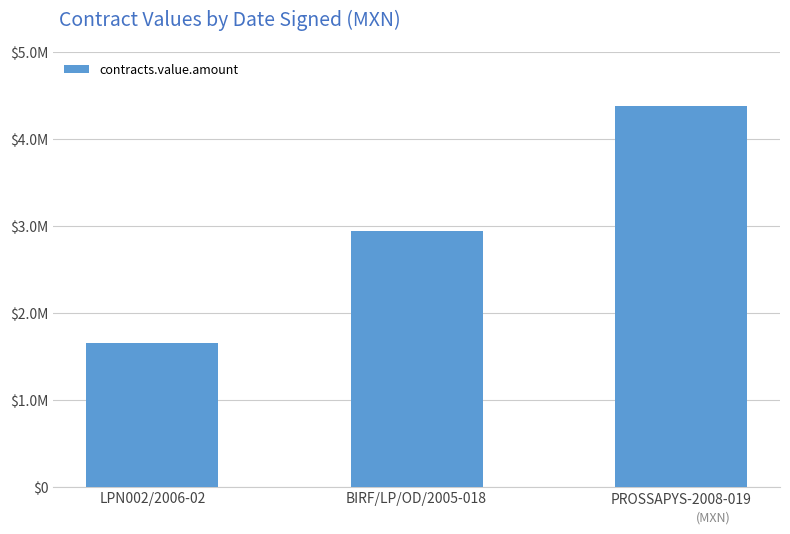

Are the bars horizontal?

No